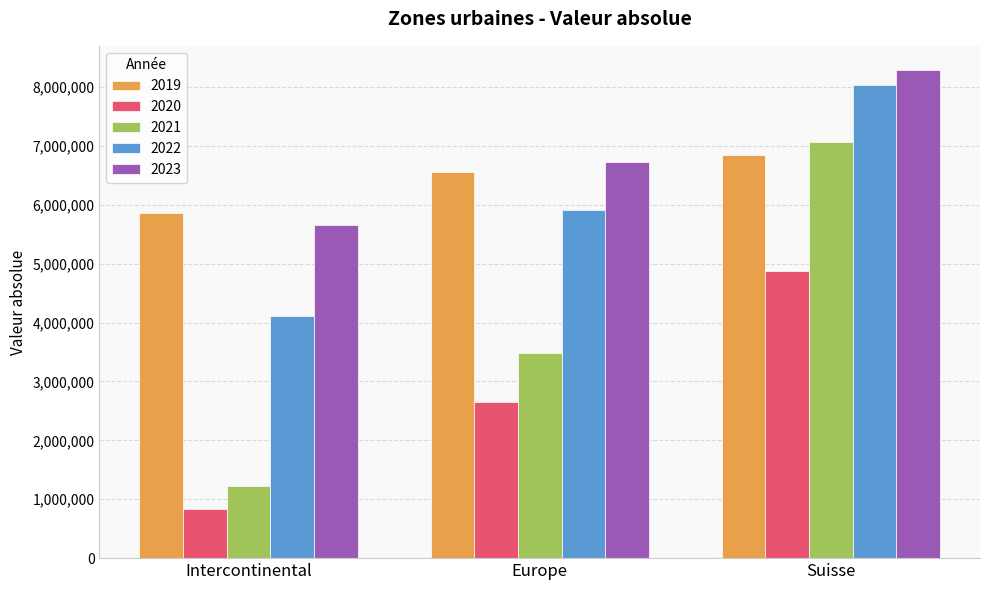

Count the number of categories in the chart.

3